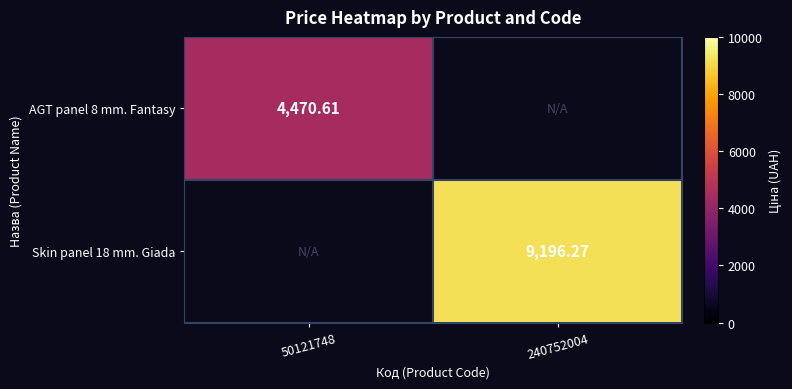

Is the value of Skin panel 18 mm. Giada at 240752004 greater than the value of AGT panel 8 mm. Fantasy at 50121748?

Yes